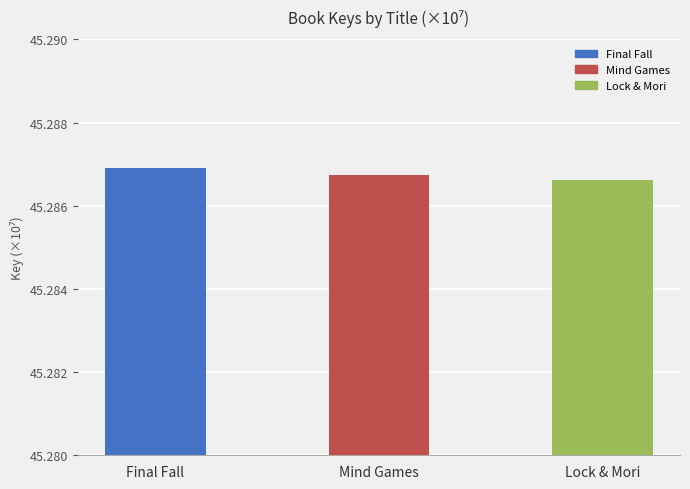

What is the label of the 3rd bar from the left?

Lock & Mori